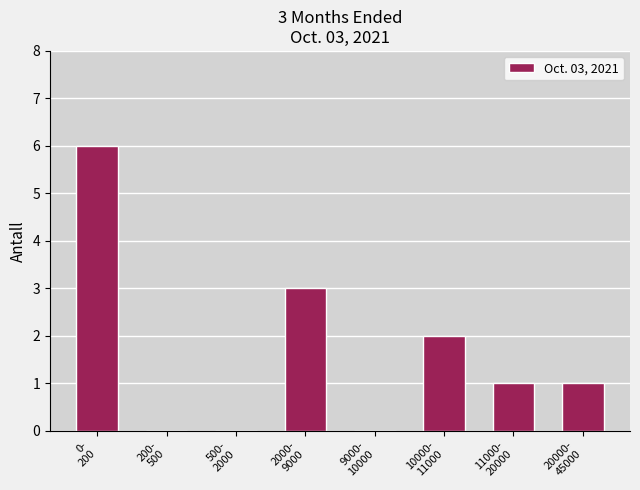

What is the maximum value shown in the chart?

6